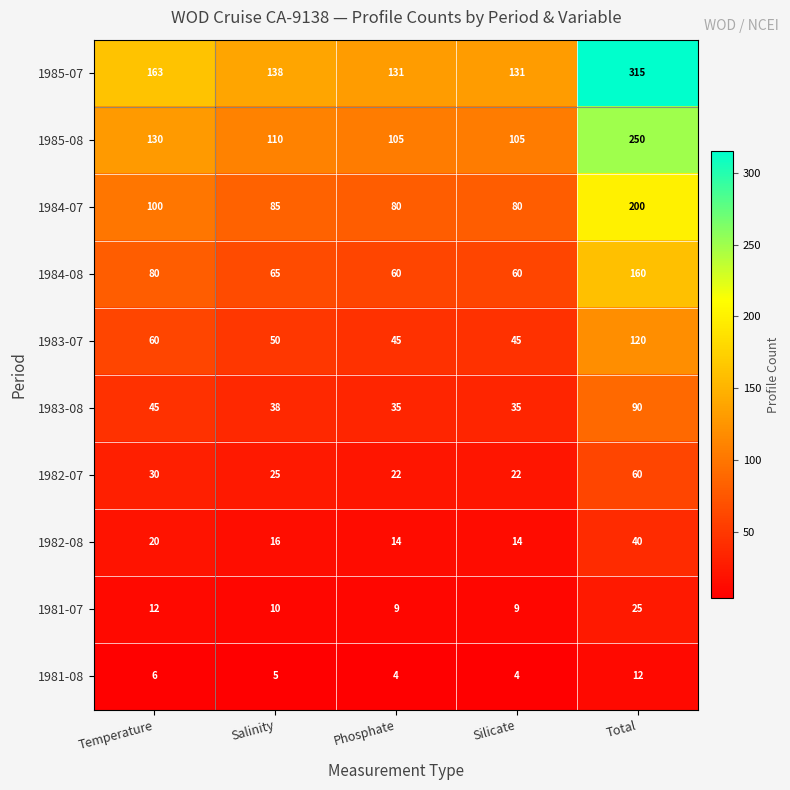

Which series changed the most between Temperature and Total?

1985-07